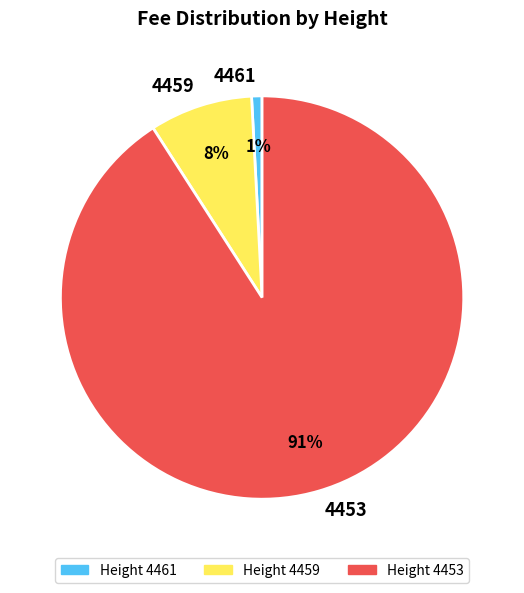

Is it true that 4453 is 91% of the pie?

True